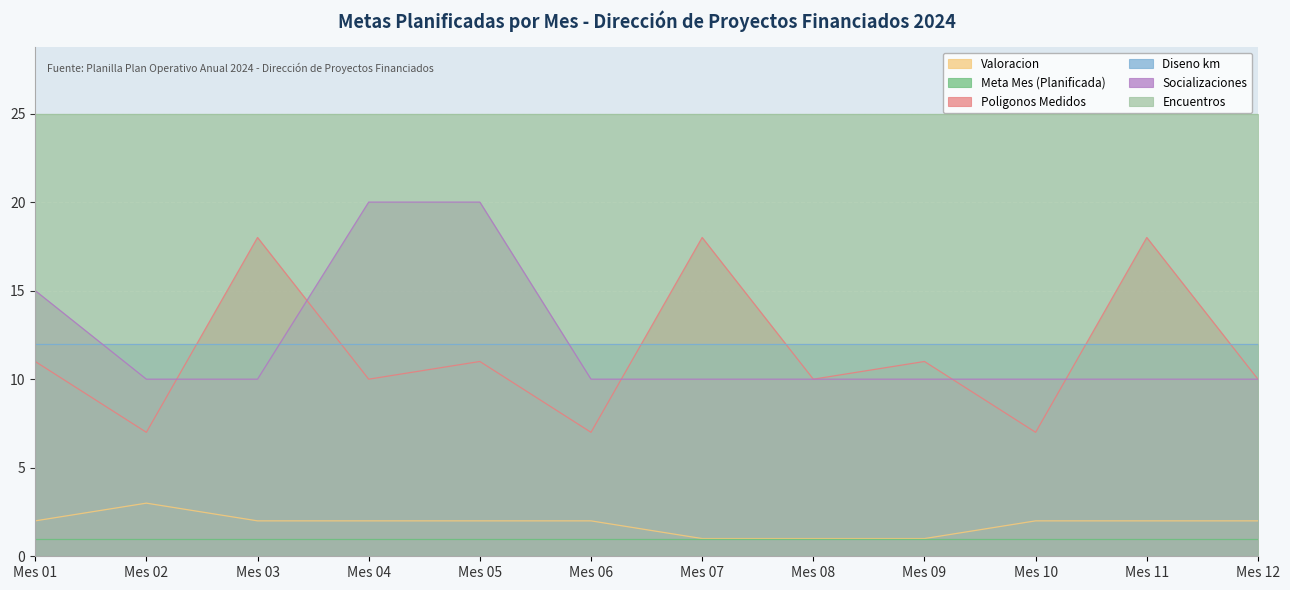

True or false: Meta Mes (Planificada) and Encuentros intersect in this chart.

False